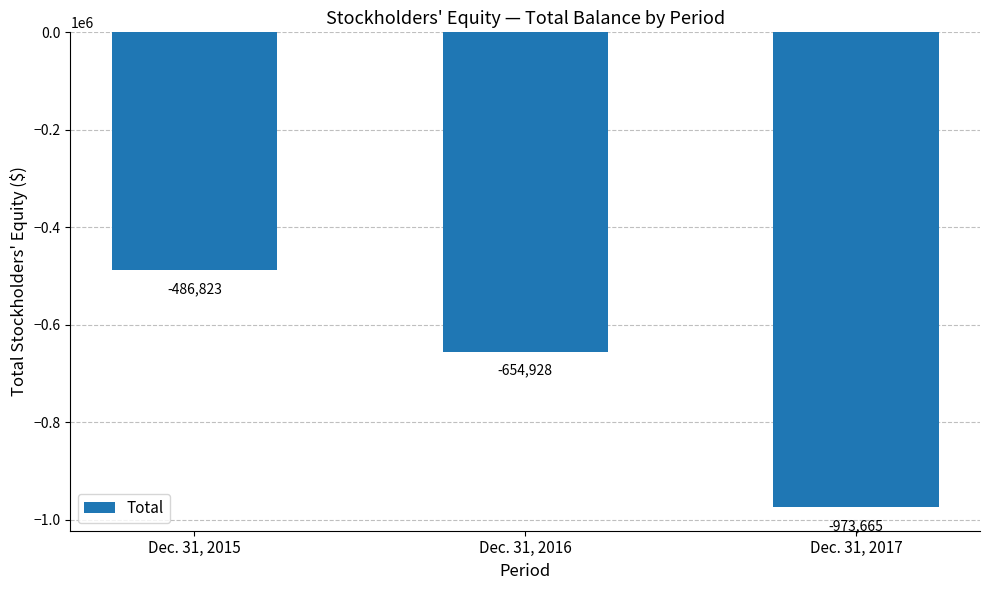

What is the difference between the second highest and minimum values?

318737